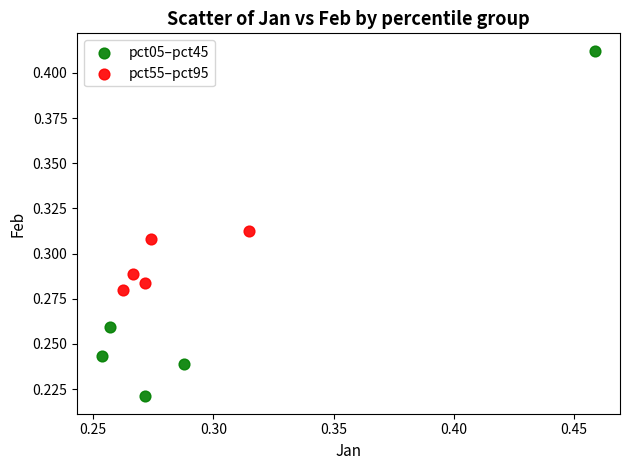

Which series has the largest Y range (max minus min)?

pct05–pct45